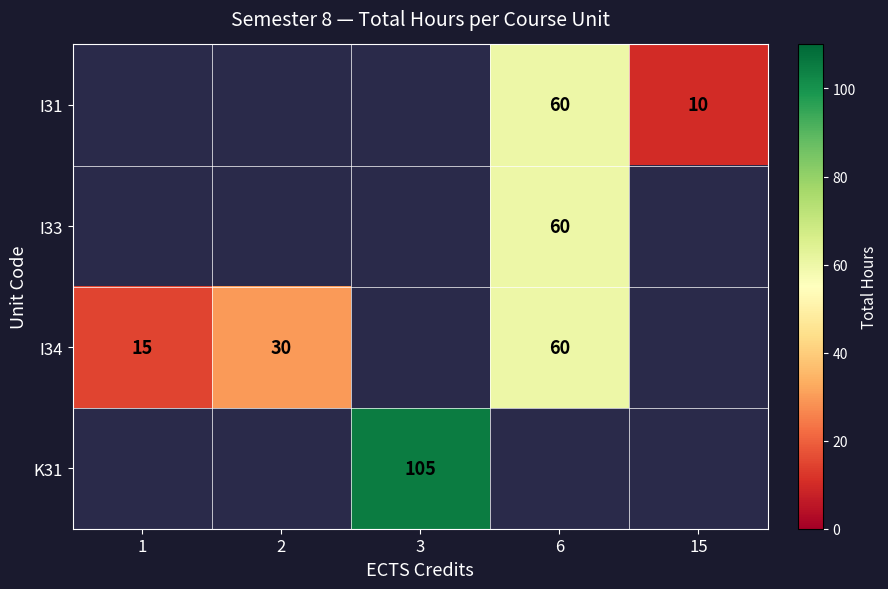

The value of I34 at 1 is 24. True or false?

False